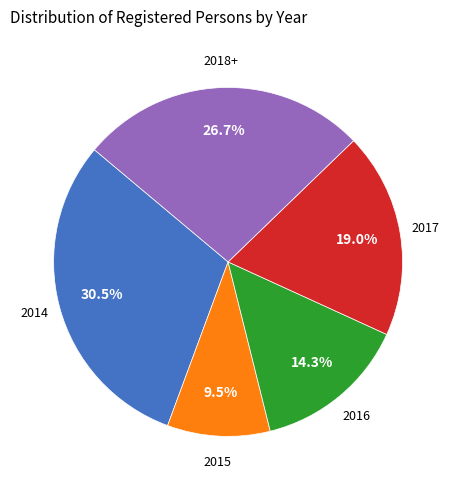

Is there a majority slice in this chart?

No